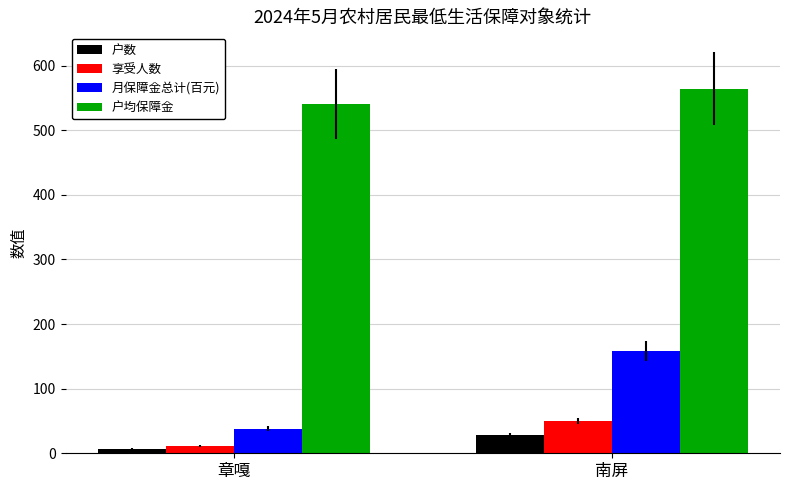

How many bars are there in total?

8